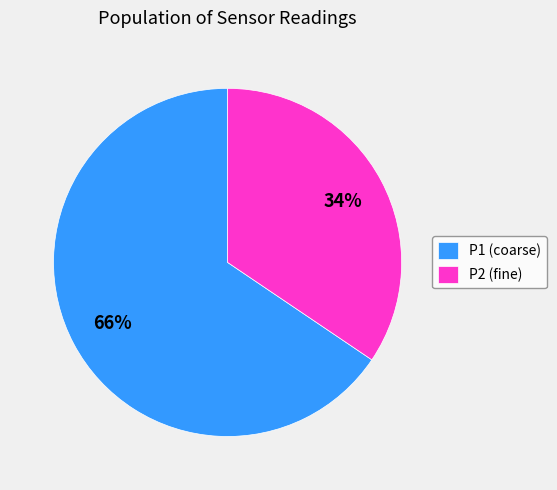

Which category has the biggest portion of the pie?

P1 (coarse)